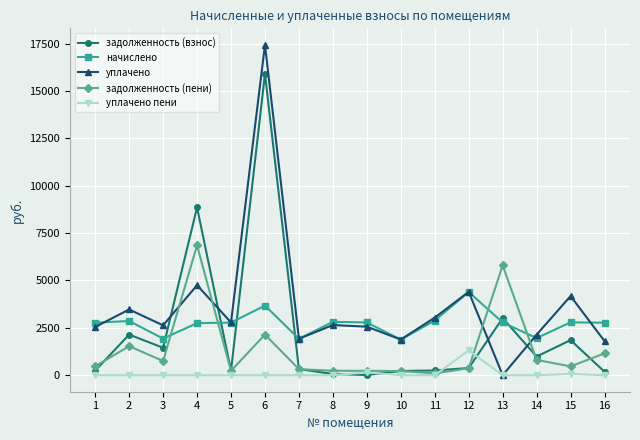

List the series in order of their peak value, lowest first.

уплачено пени, начислено, задолженность (пени), задолженность (взнос), уплачено